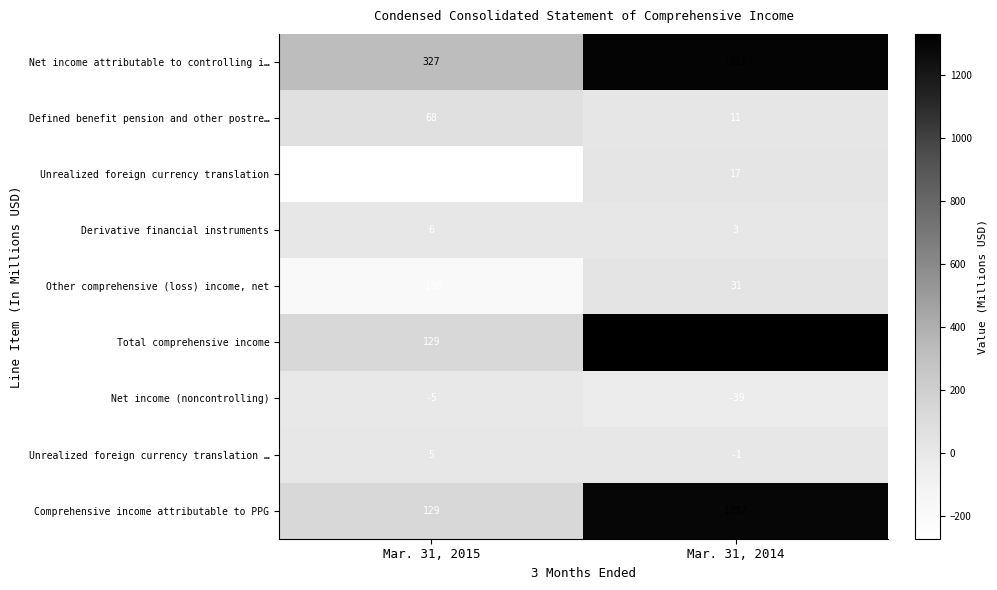

Which series has the widest spread of values?

Total comprehensive income